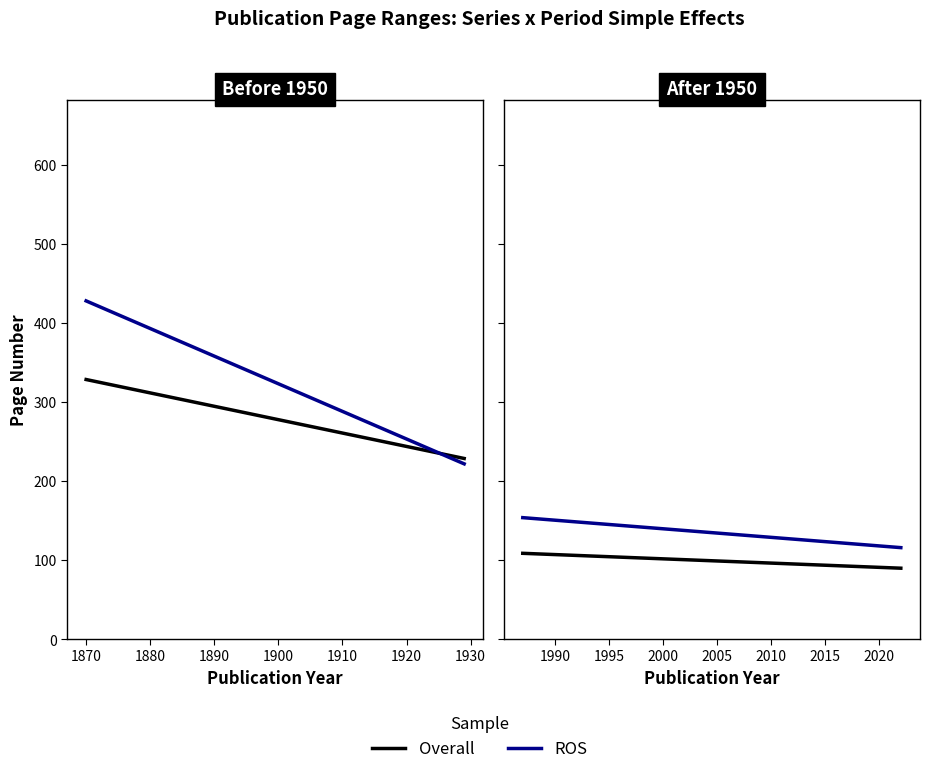

What is the average value of the ROS series?

273